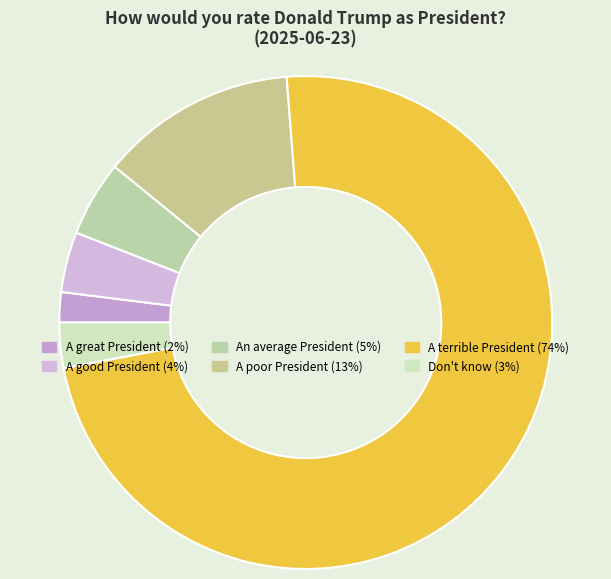

True or false: Don't know accounts for 3% of the total.

True